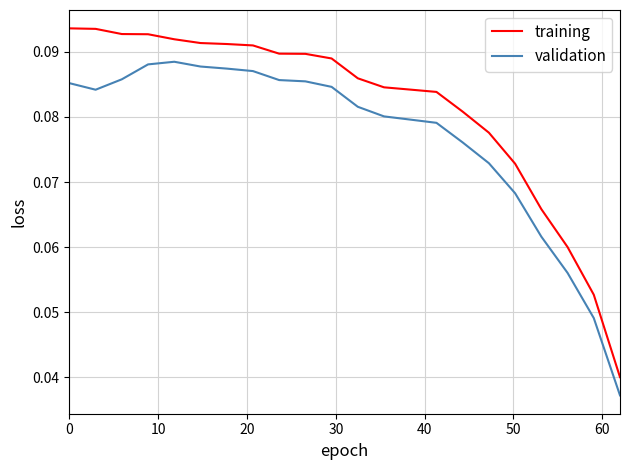

Which series has the largest range (max minus min)?

training